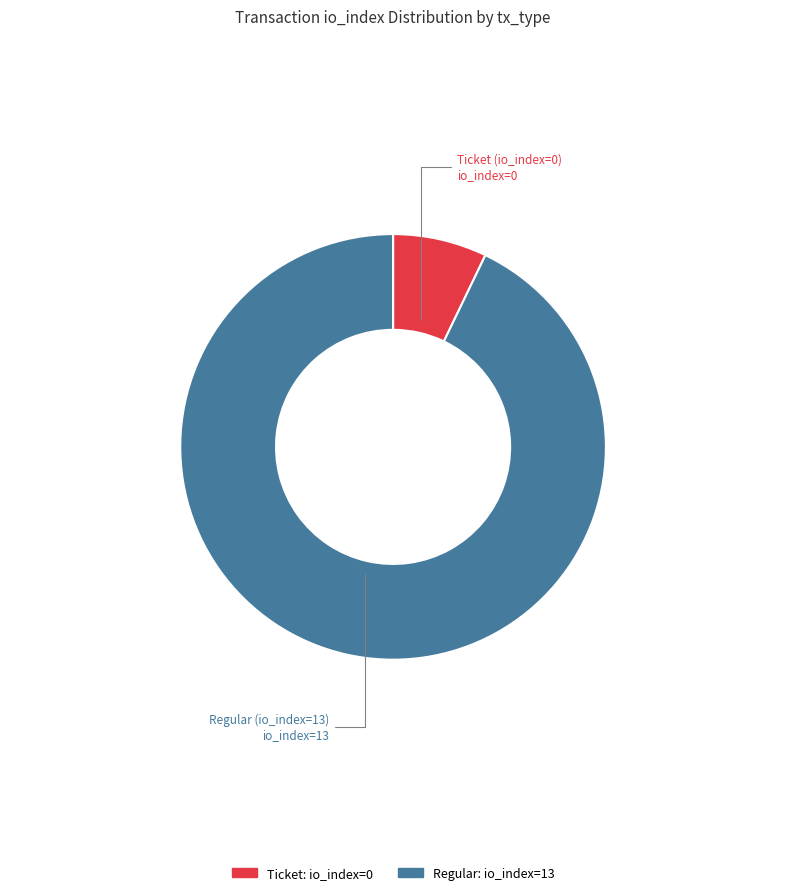

Does any single category account for the majority?

Yes